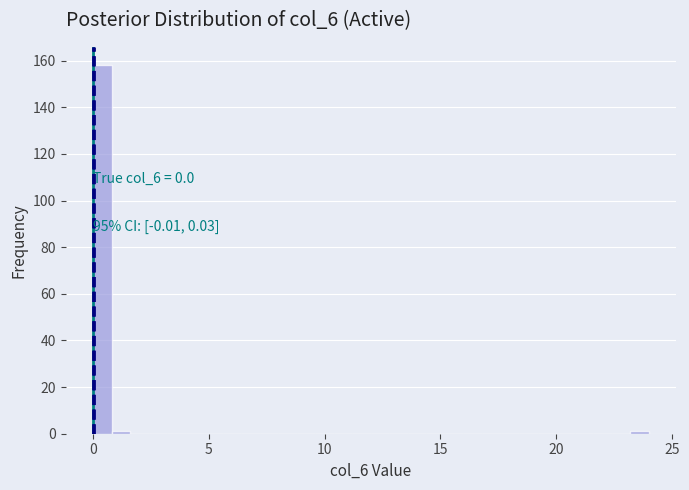

Around what value on the x-axis is the tallest bar? Give the approximate position of its centre, as read against the axis.

0.5